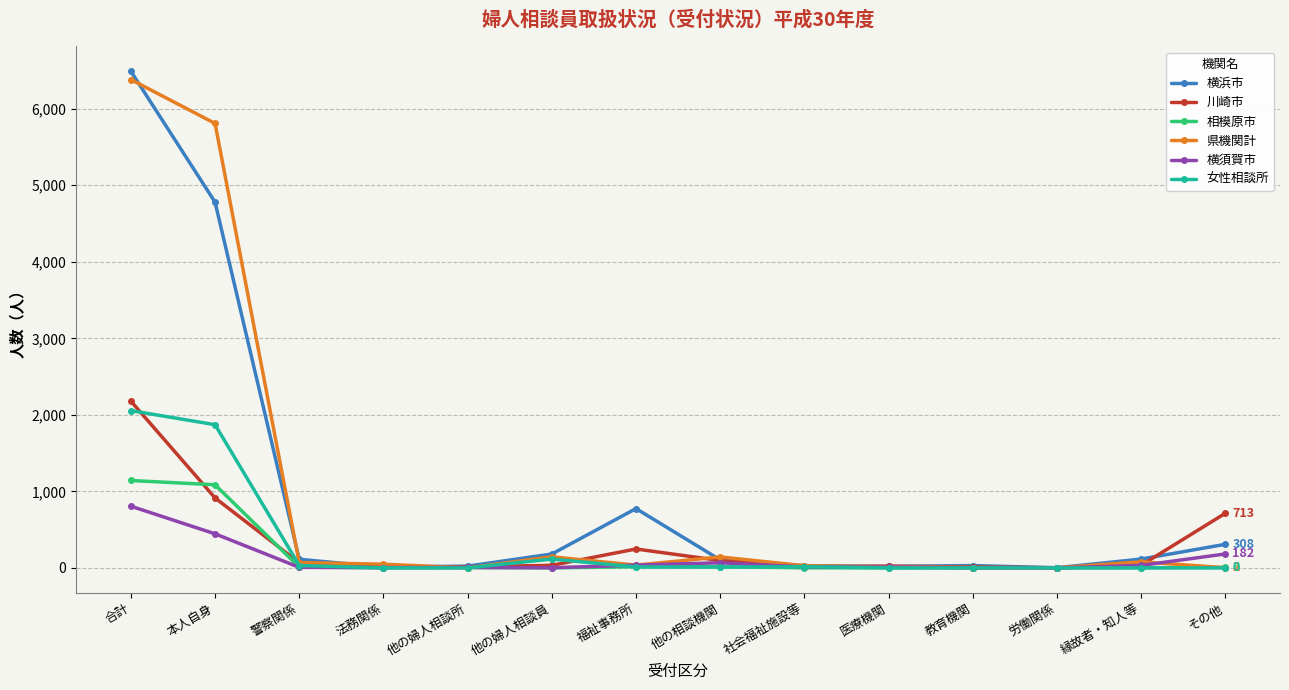

True or false: 川崎市 has more than 1 interior local peaks.

True